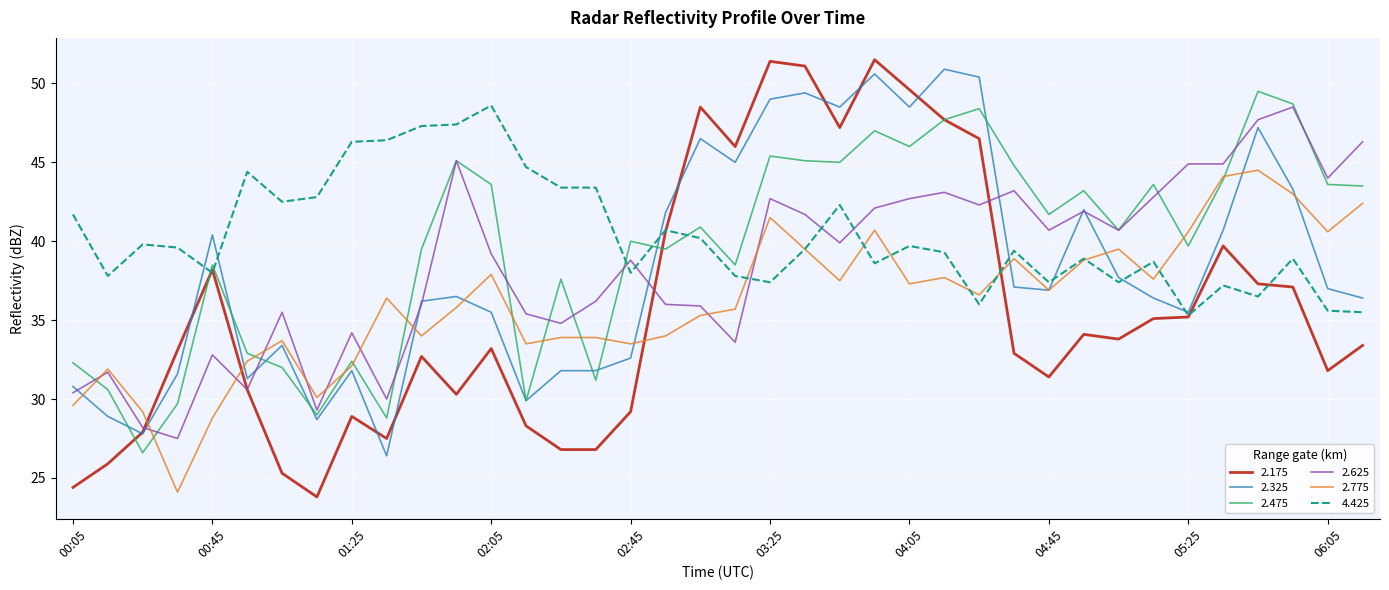

What is the difference between the maximum and minimum values in the 2.775 series?

20.4